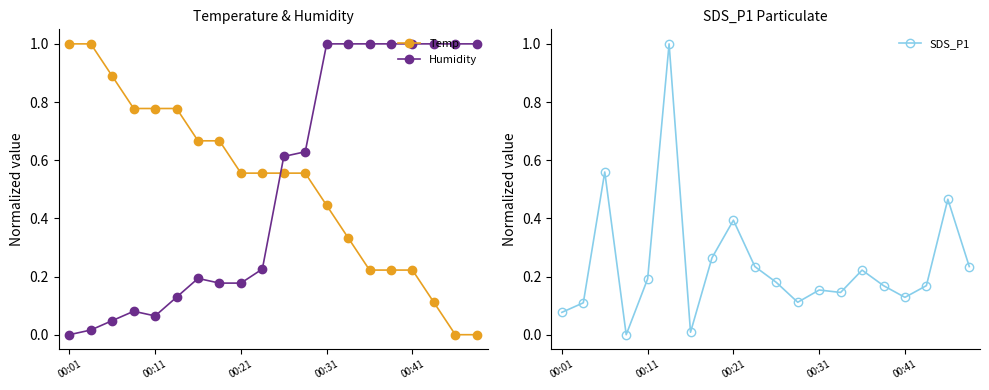

True or false: Humidity has more than 0 interior local peaks.

True